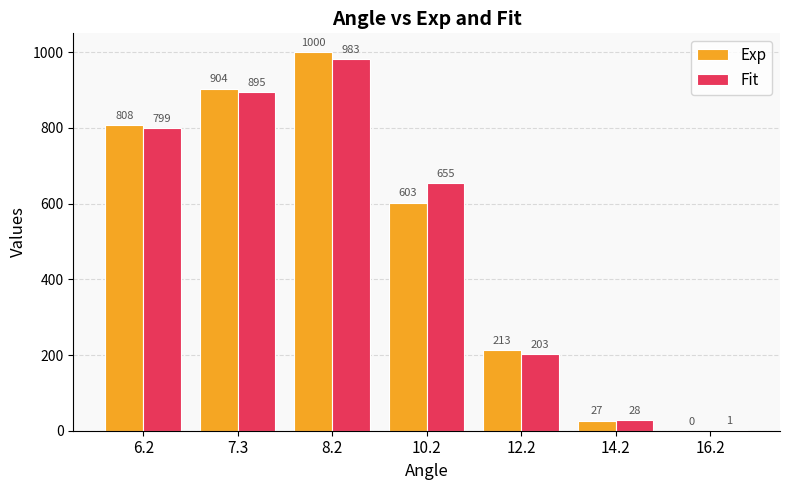

Where does the Exp series first go above 603?

6.2